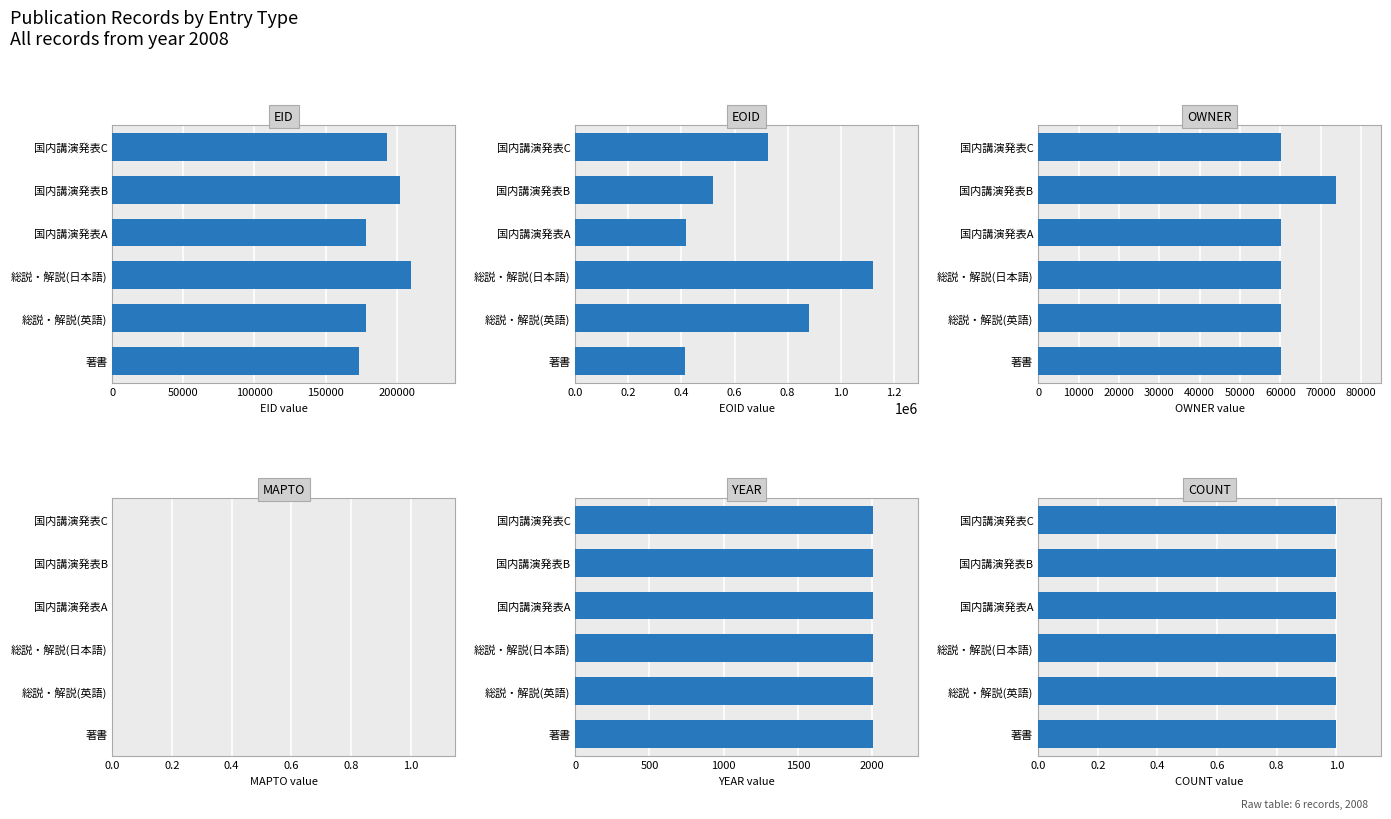

How many bars are there in total?

36